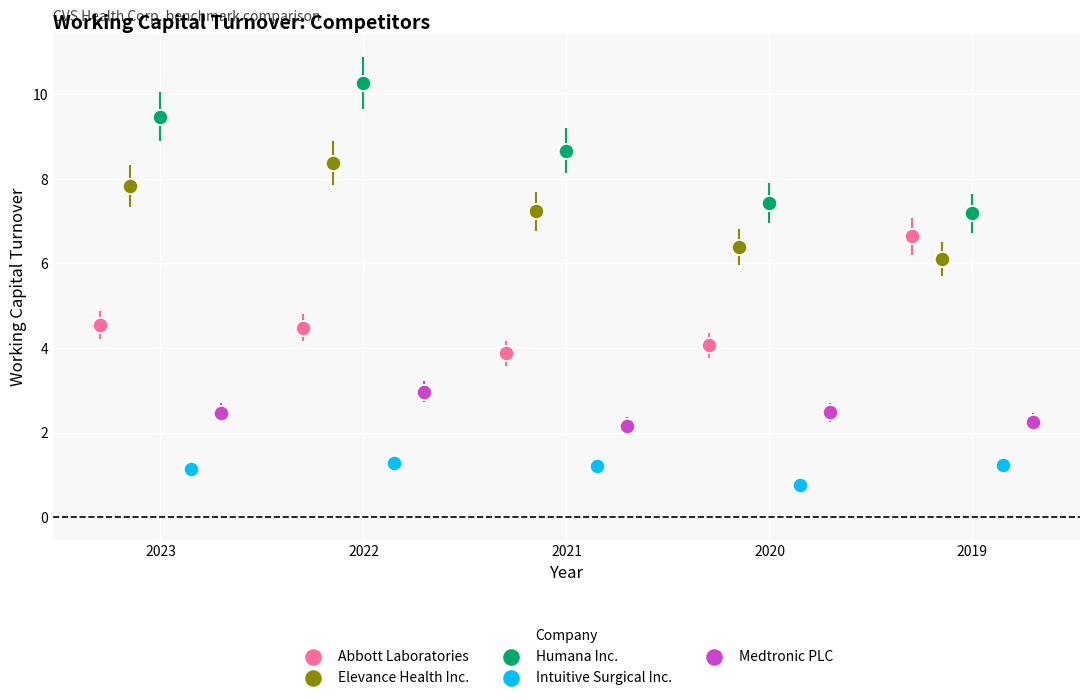

Which series reaches the minimum Y coordinate?

Intuitive Surgical Inc.